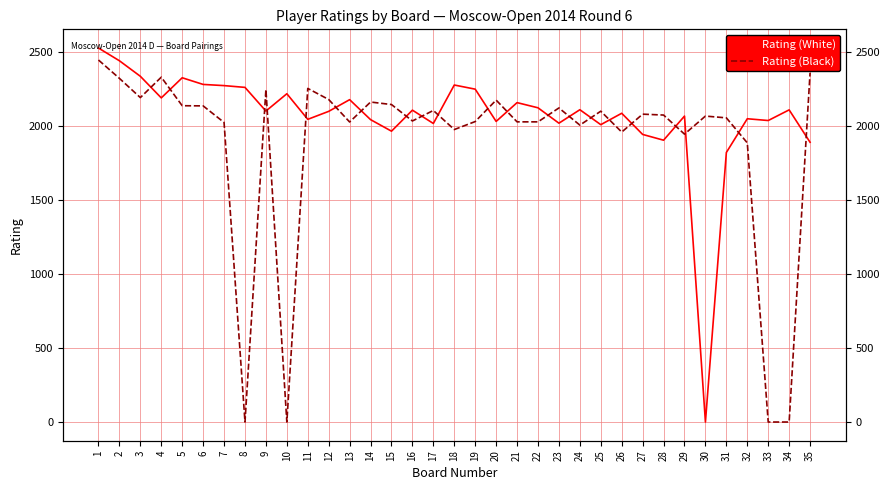

The Rating (Black) series shows 3583 at 23. True or false?

False